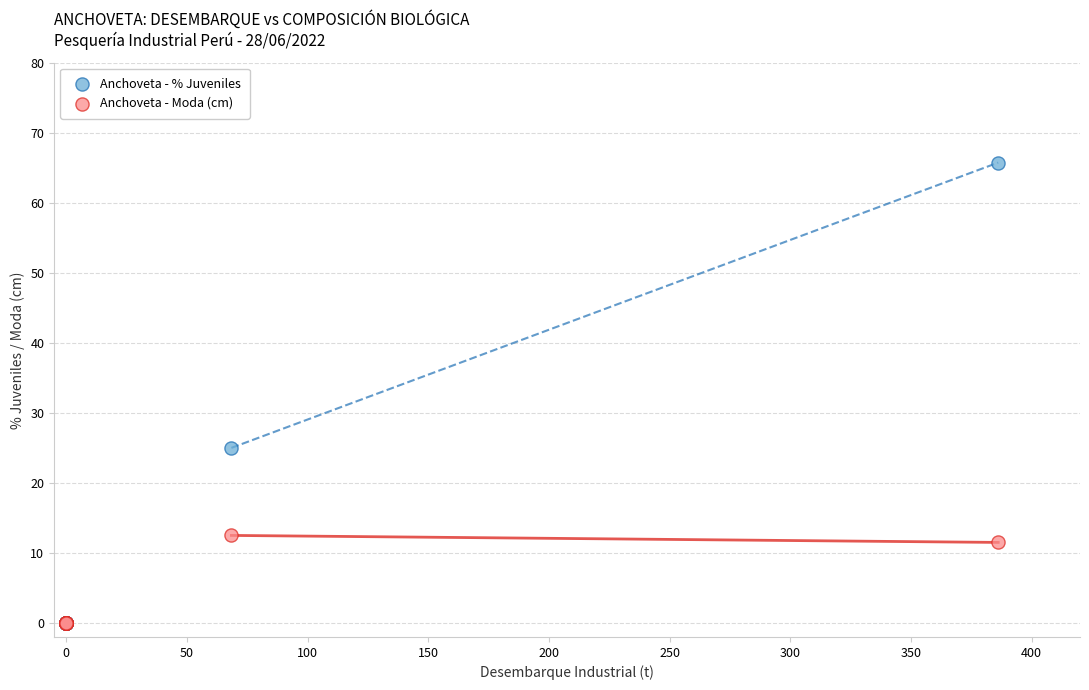

Across all series, what Y value is closest to 32?

25.0